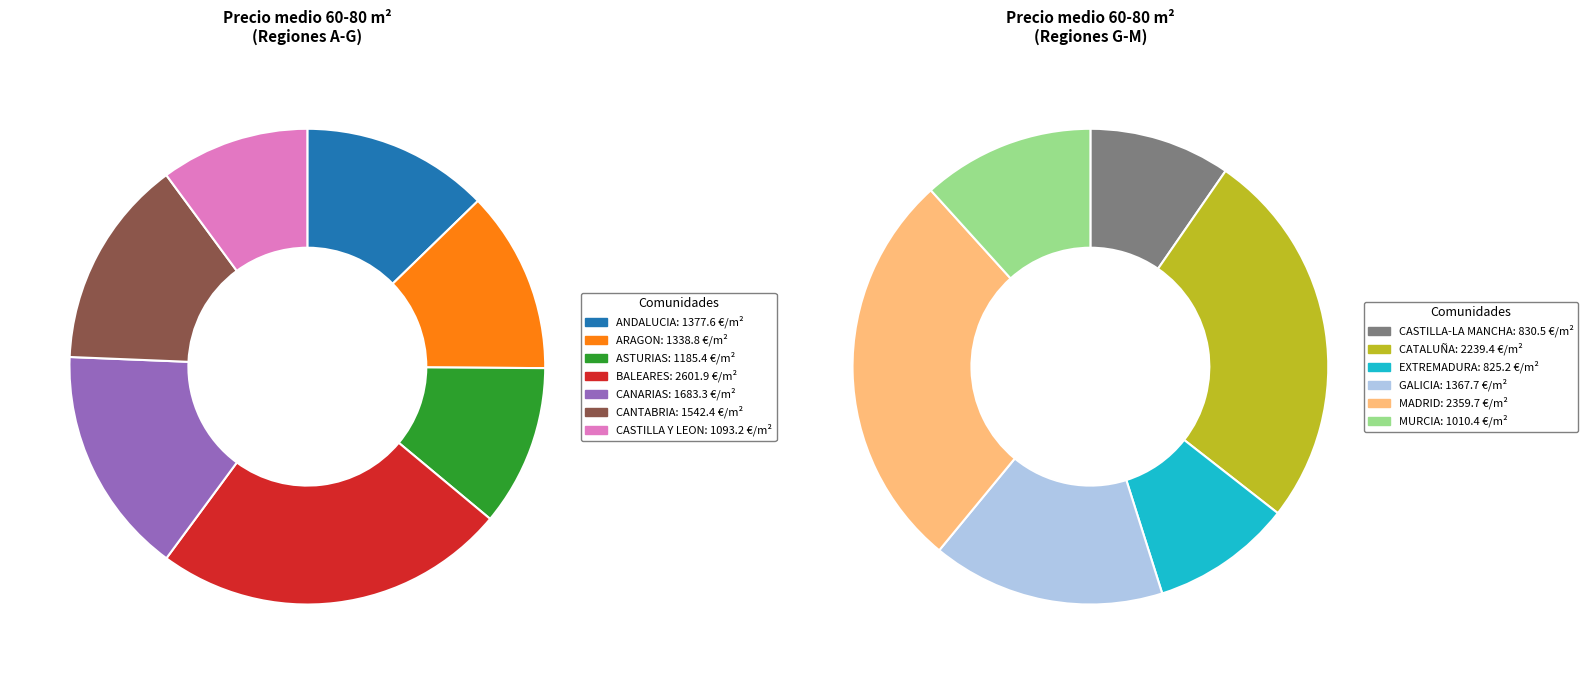

Combined, what portion of the pie is EXTREMADURA and CASTILLA Y LEON?

9.9%